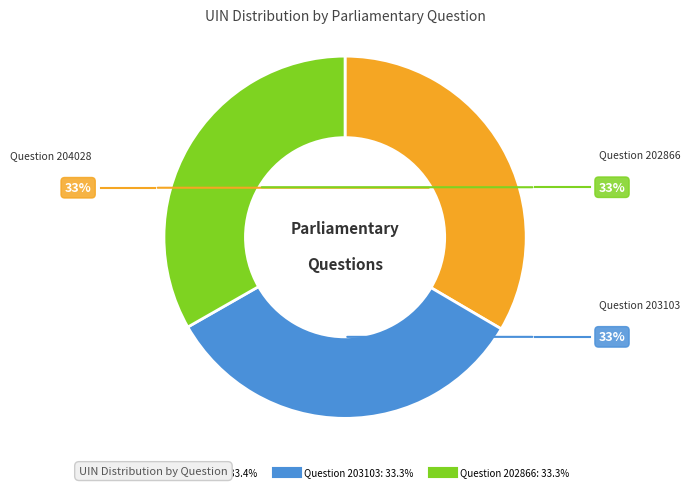

Is the sum of Question 202866 and Question 203103 greater than half?

Yes